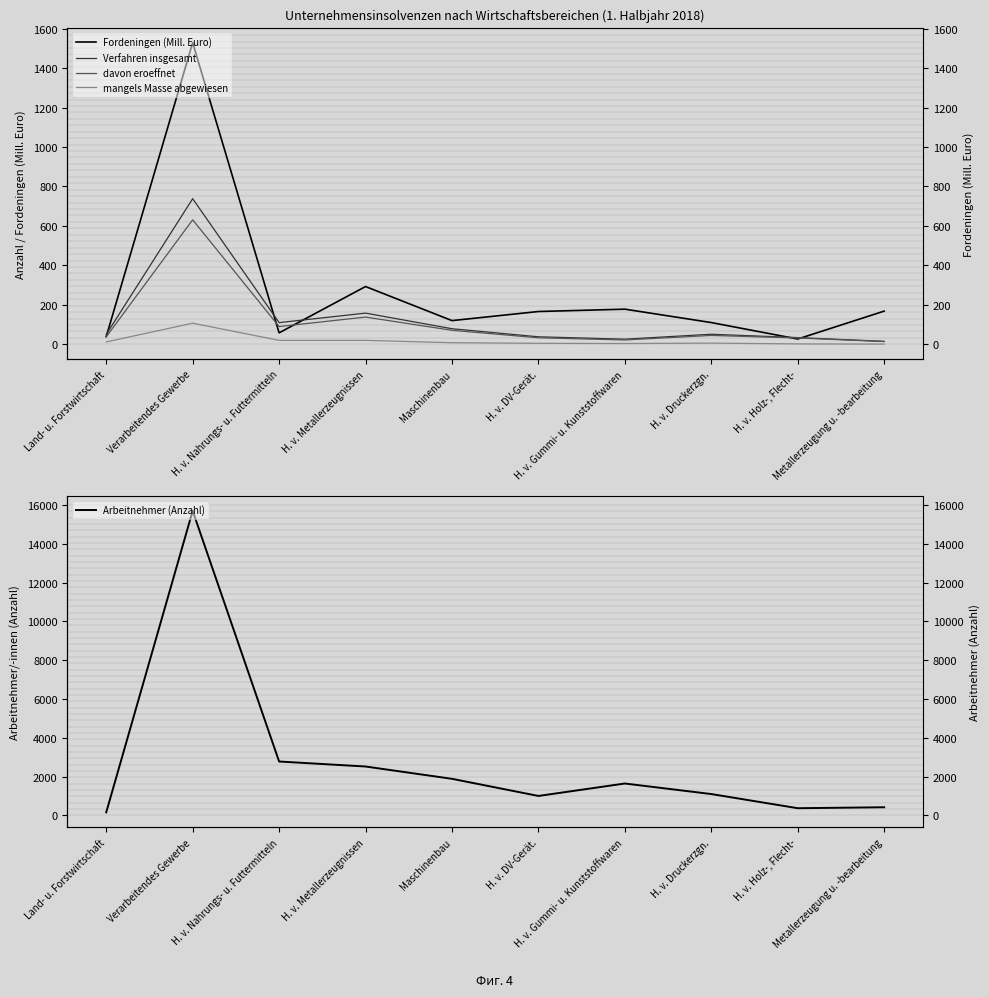

Reading right to left, extract all data points from this chart.

Fordeningen (Mill. Euro): 168.2	26.8	110.2	178.1	166.2	120.1	292.8	58.1	1528.9	38.8
Verfahren insgesamt: 15.0	34.0	51.0	26.0	38.0	79.0	158.0	110.0	738.0	50.0
davon eroeffnet: 14.0	32.0	45.0	22.0	33.0	71.0	138.0	90.0	631.0	38.0
mangels Masse abgewiesen: 1.0	2.0	6.0	4.0	5.0	8.0	20.0	20.0	107.0	12.0
Arbeitnehmer (Anzahl): 421.0	372.0	1102.0	1645.0	1004.0	1887.0	2521.0	2779.0	15696.0	161.0